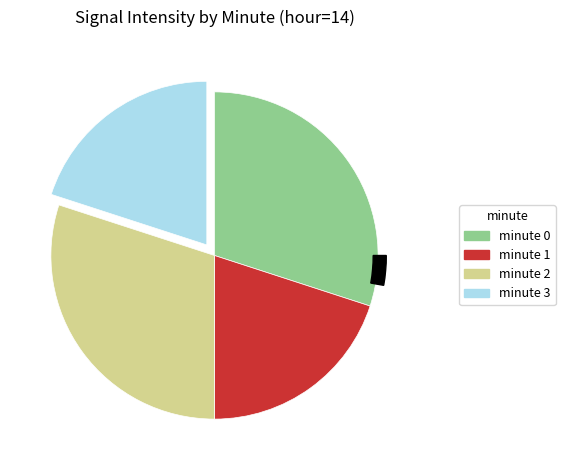

To the nearest percent, what is the difference between the minute 0 and minute 1 slice percentages?

10%